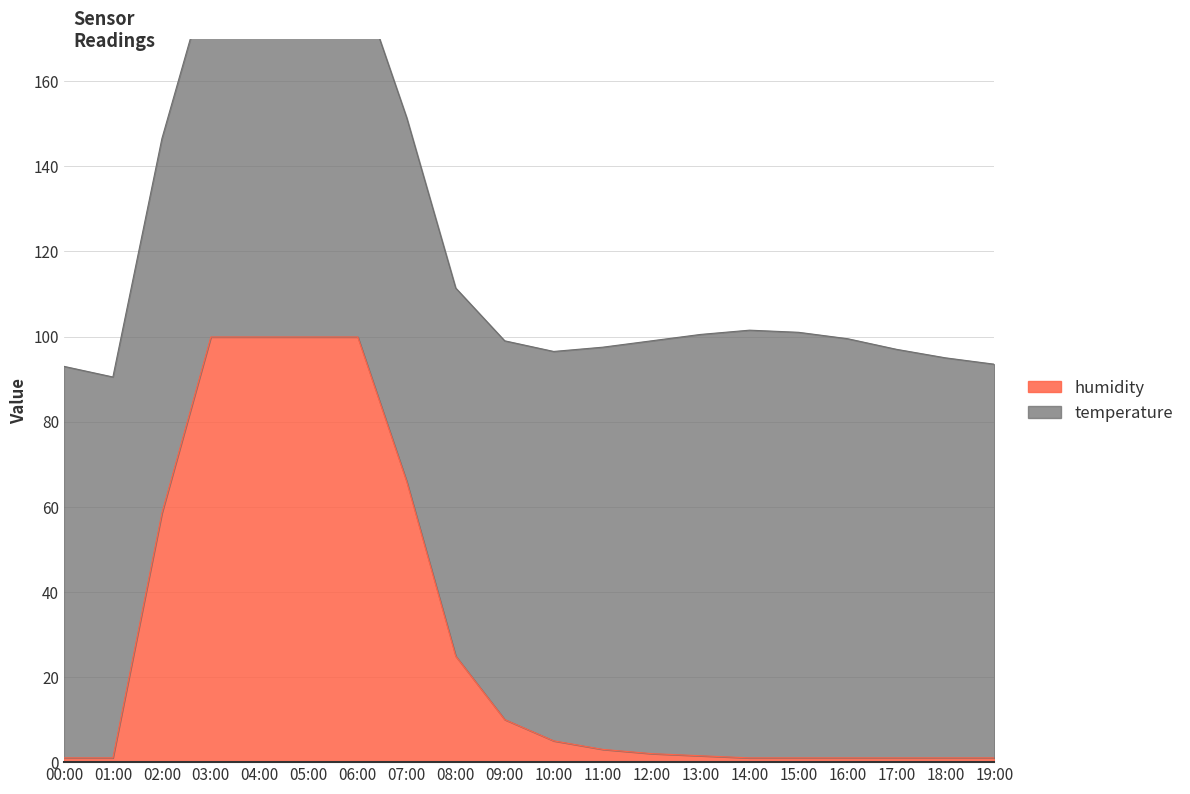

Is it true that humidity equals 1.0 at 16:00?

True